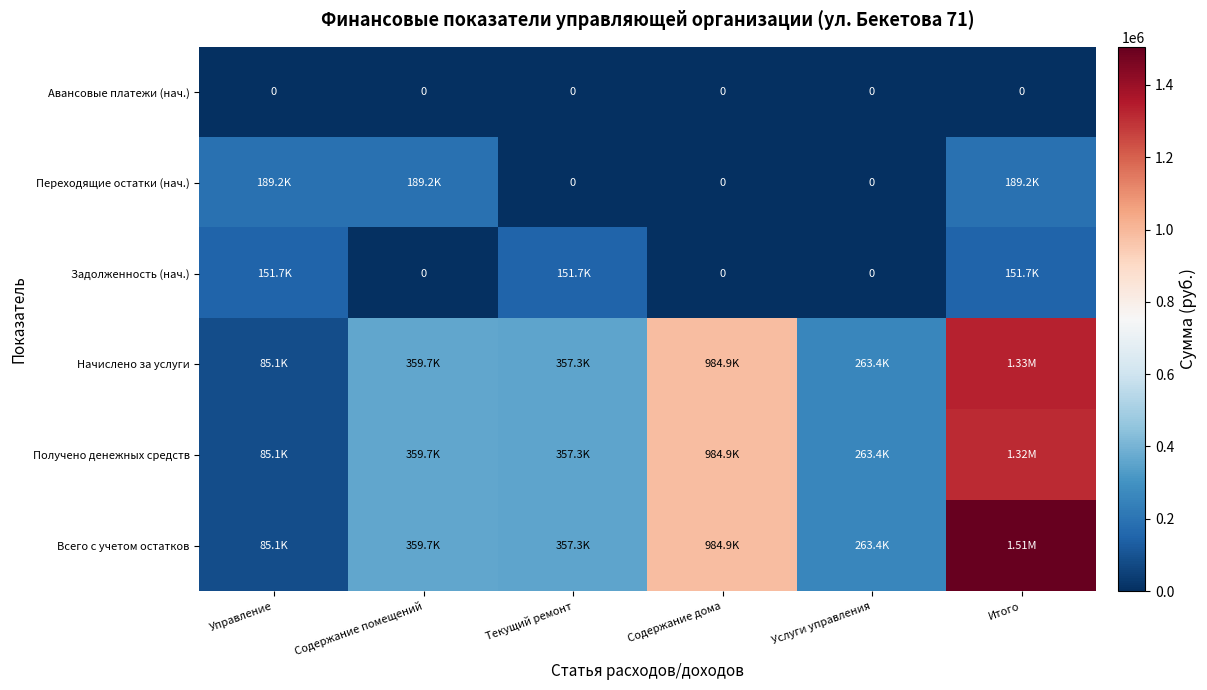

The Всего с учетом остатков series shows 984877.7 at Содержание дома. True or false?

True